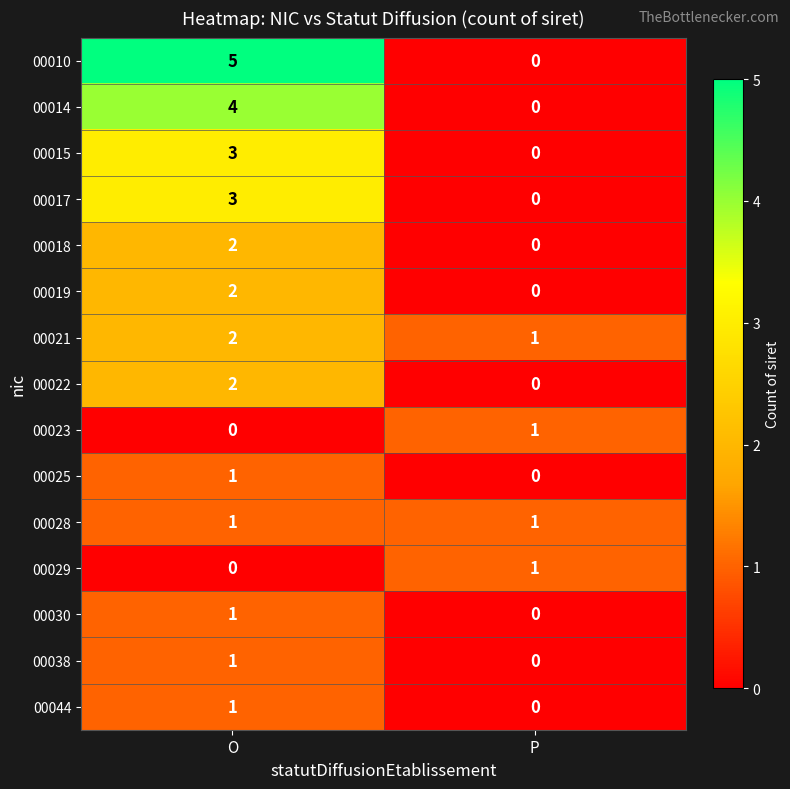

At which category is the sum across all series the highest?

O